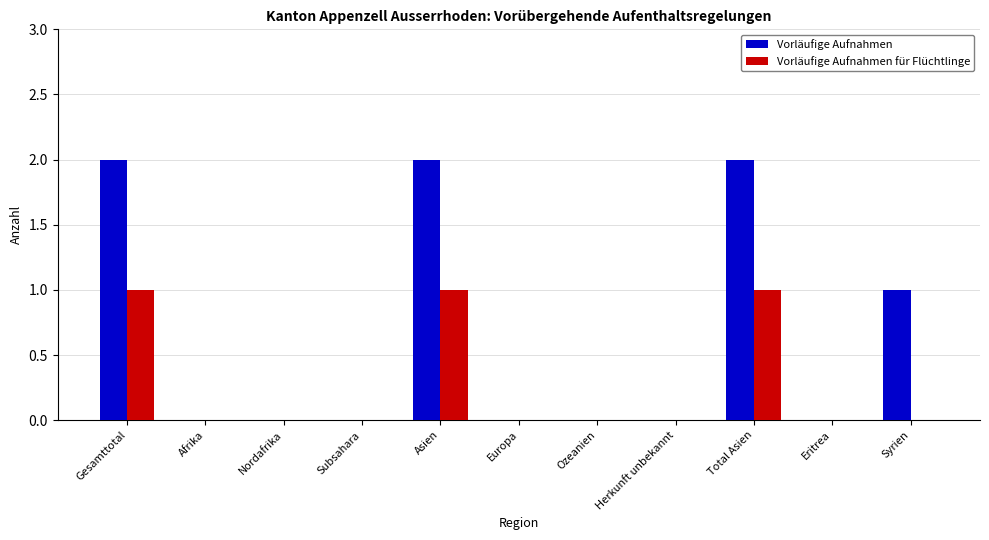

Reading left to right, what are all the values shown in this chart?

Vorläufige Aufnahmen: 2	0	0	0	2	0	0	0	2	0	1
Vorläufige Aufnahmen für Flüchtlinge: 1	0	0	0	1	0	0	0	1	0	0